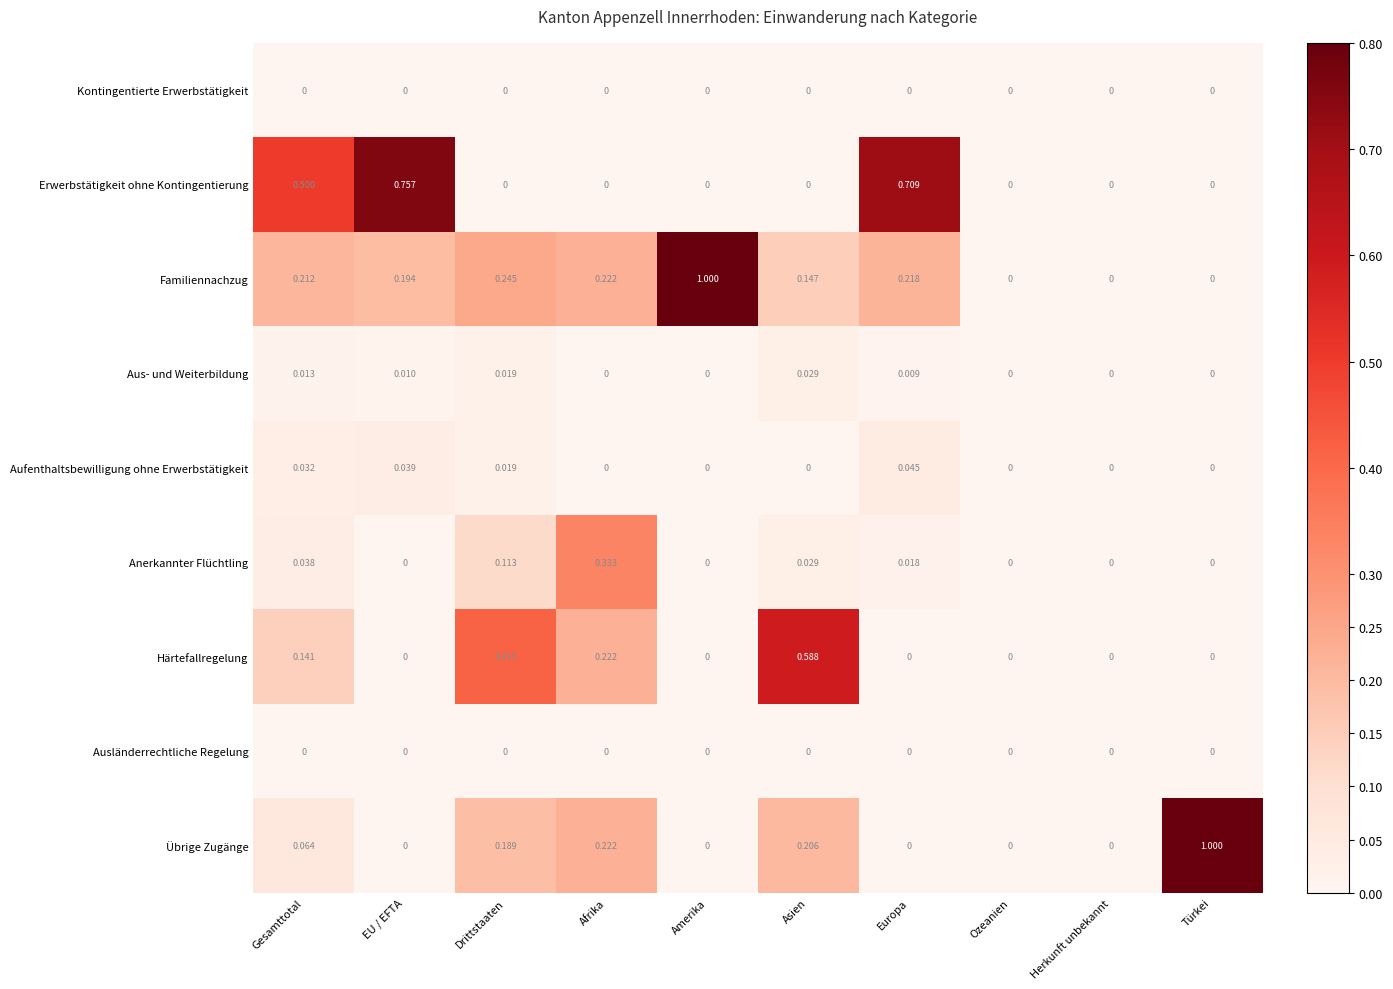

At which label does Familiennachzug reach its peak?

Amerika